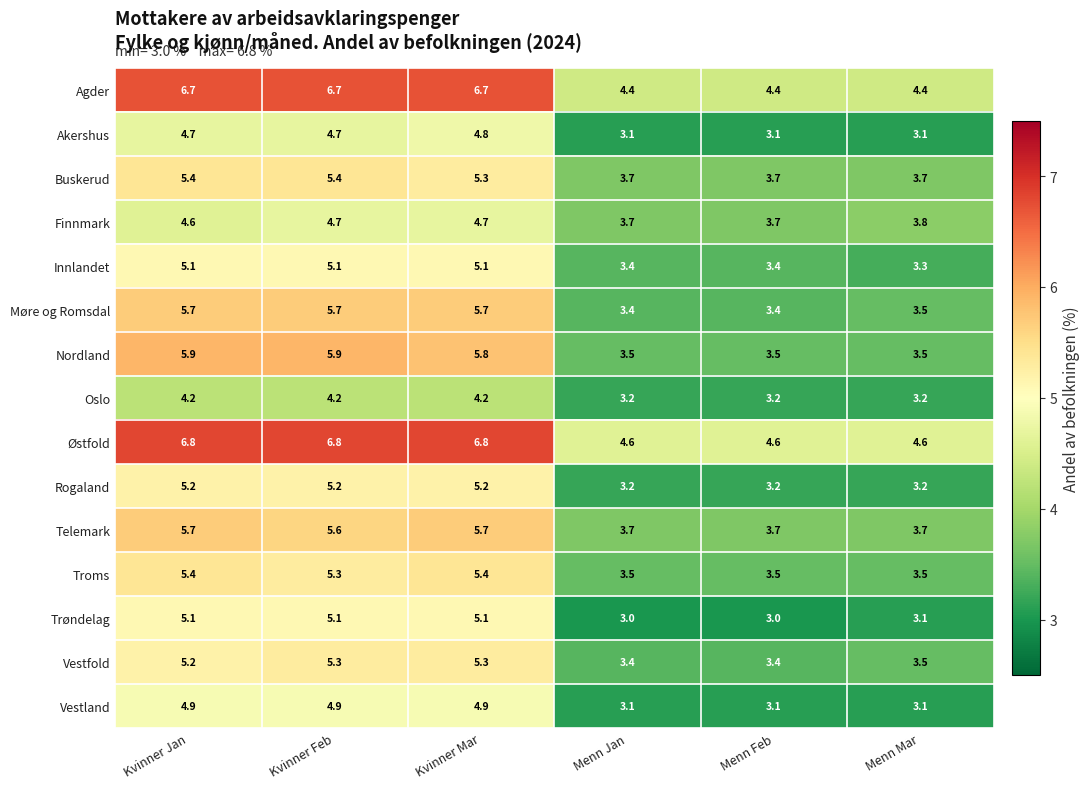

What is the sum of the Møre og Romsdal values at Menn Mar and Kvinner Mar?

9.2